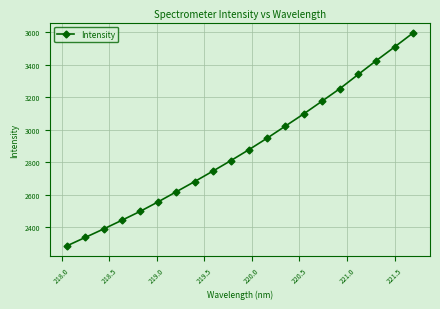

What is the value of the 20th point from the left?

3592.8